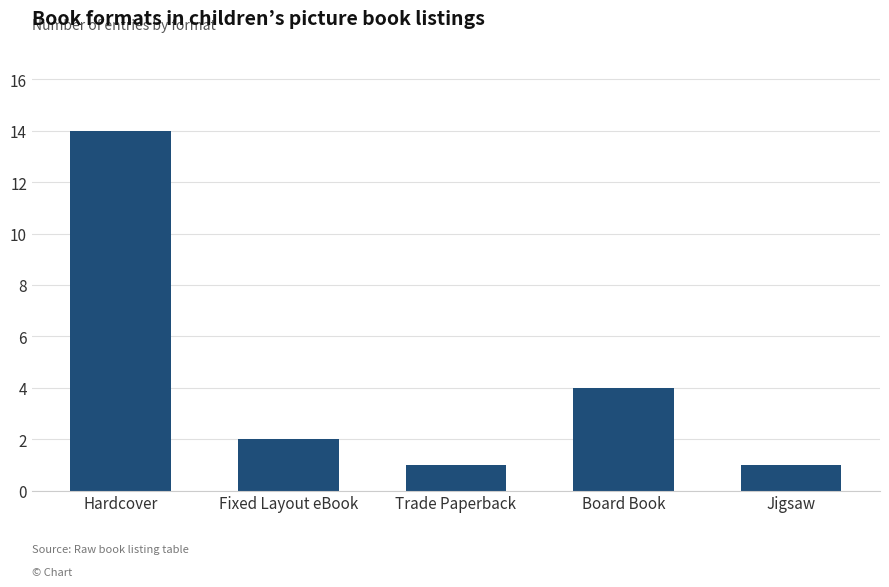

What is the greatest value displayed?

14